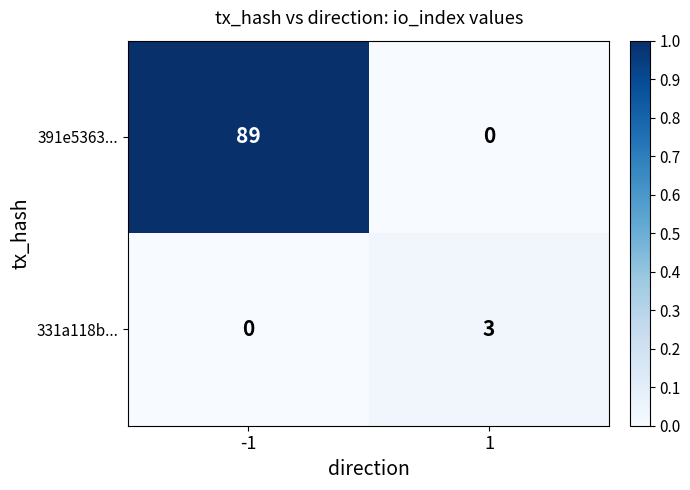

At which category is the sum across all series the highest?

-1